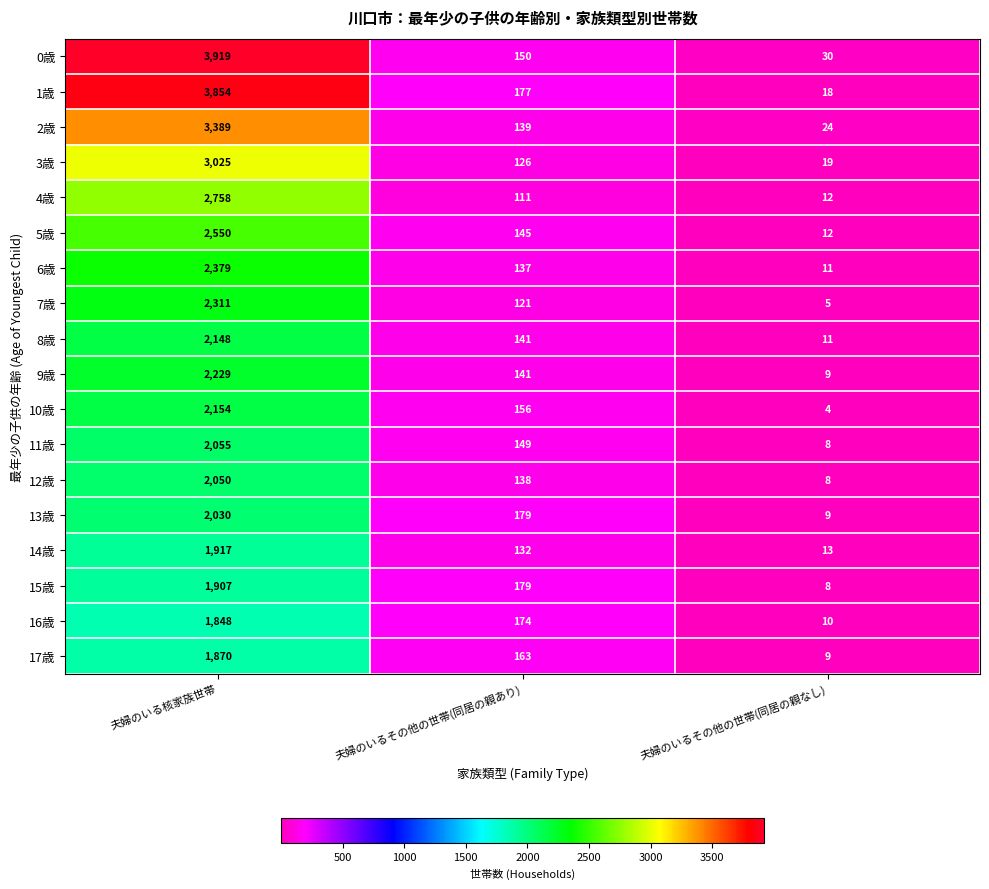

Count the number of categories in the chart.

3